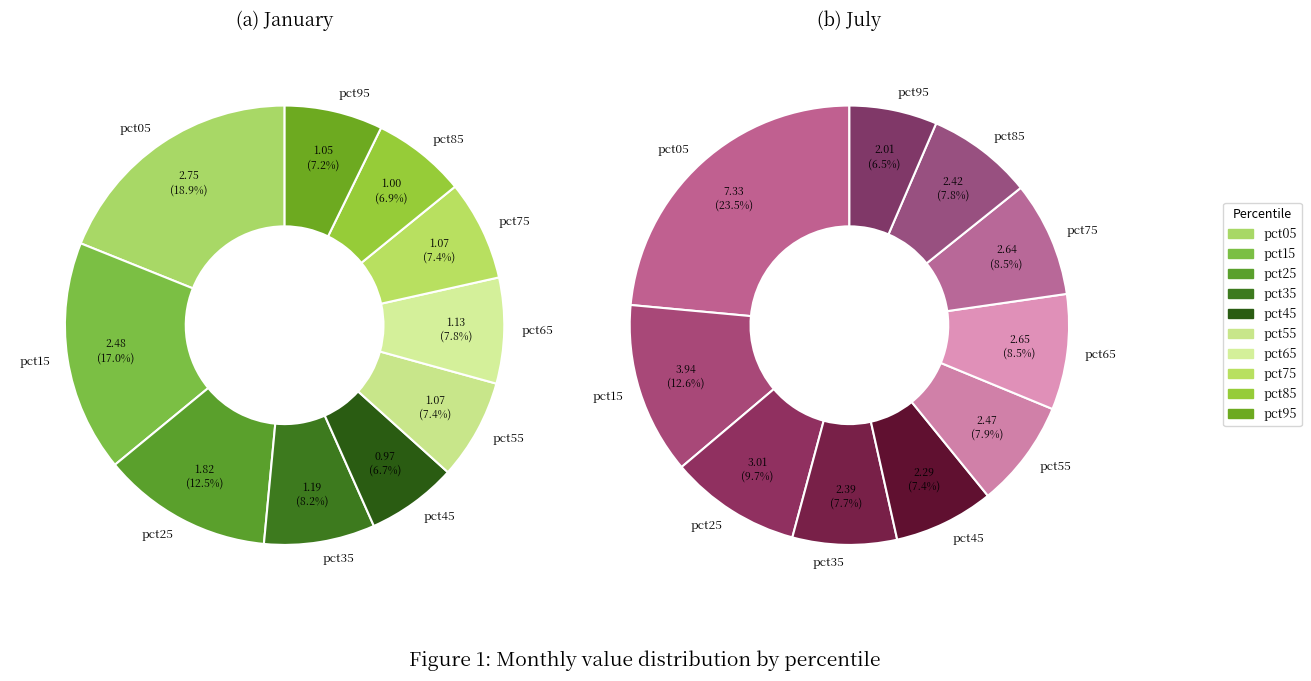

How many slices are in this pie chart?

10